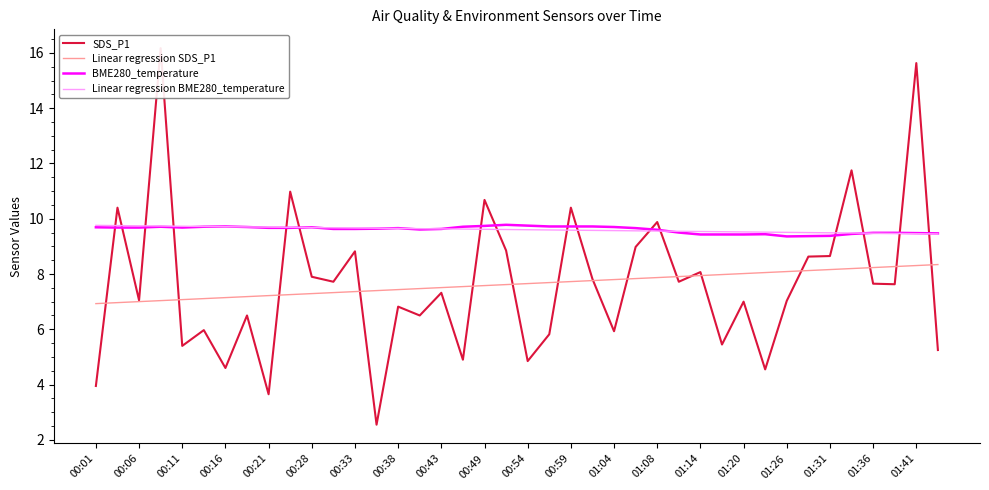

The value of Linear regression SDS_P1 at 00:49 is 11.5. True or false?

False